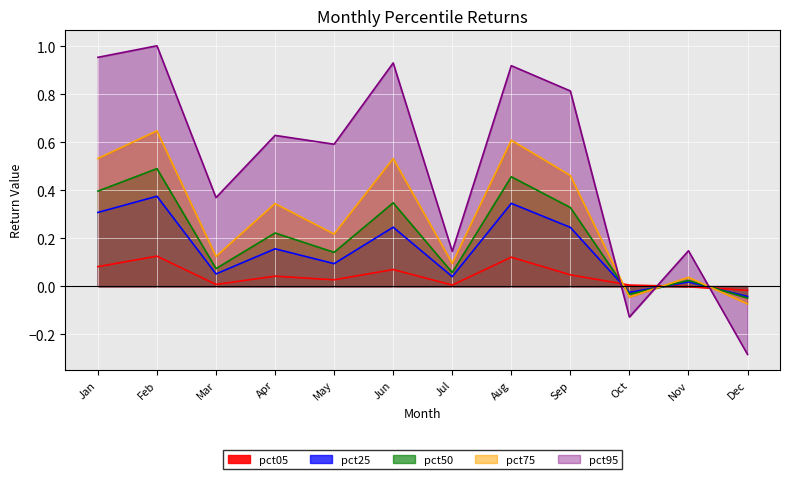

Reading left to right, extract all data points from this chart.

pct05: Jan=0.1	Feb=0.1	Mar=0.0	Apr=0.0	May=0.0	Jun=0.1	Jul=0.0	Aug=0.1	Sep=0.0	Oct=0.0	Nov=-0.0	Dec=-0.0
pct25: Jan=0.3	Feb=0.4	Mar=0.1	Apr=0.2	May=0.1	Jun=0.2	Jul=0.0	Aug=0.3	Sep=0.2	Oct=-0.0	Nov=0.0	Dec=-0.0
pct50: Jan=0.4	Feb=0.5	Mar=0.1	Apr=0.2	May=0.1	Jun=0.3	Jul=0.1	Aug=0.5	Sep=0.3	Oct=-0.0	Nov=0.0	Dec=-0.0
pct75: Jan=0.5	Feb=0.6	Mar=0.1	Apr=0.3	May=0.2	Jun=0.5	Jul=0.1	Aug=0.6	Sep=0.5	Oct=-0.0	Nov=0.0	Dec=-0.1
pct95: Jan=1.0	Feb=1.0	Mar=0.4	Apr=0.6	May=0.6	Jun=0.9	Jul=0.1	Aug=0.9	Sep=0.8	Oct=-0.1	Nov=0.1	Dec=-0.3